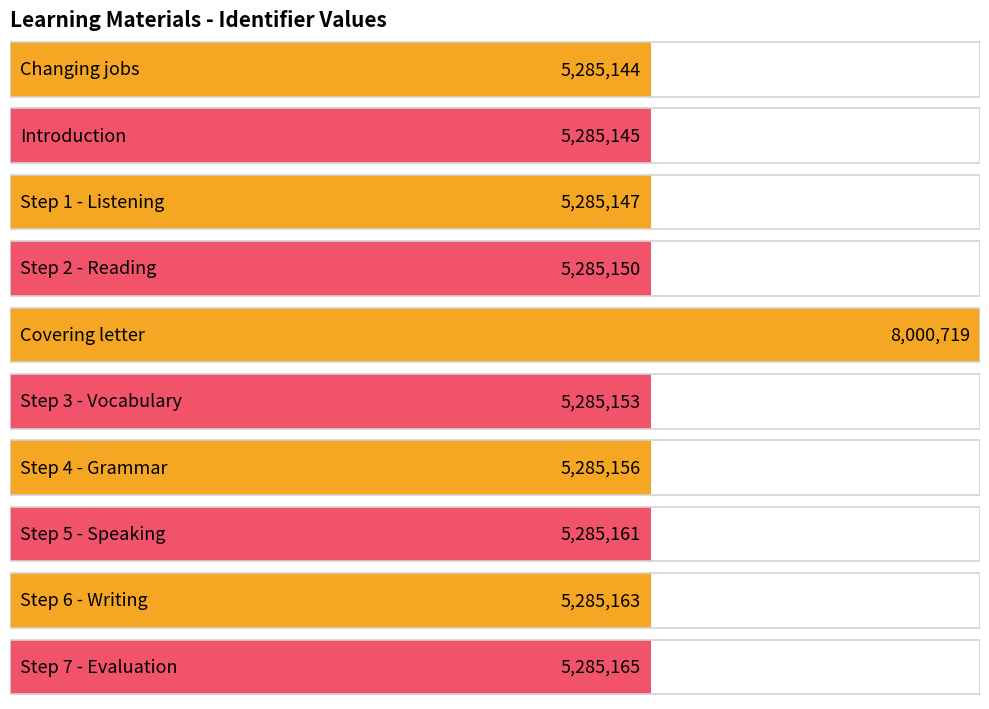

At which label is the value closest to 6642931?

Step 7 - Evaluation